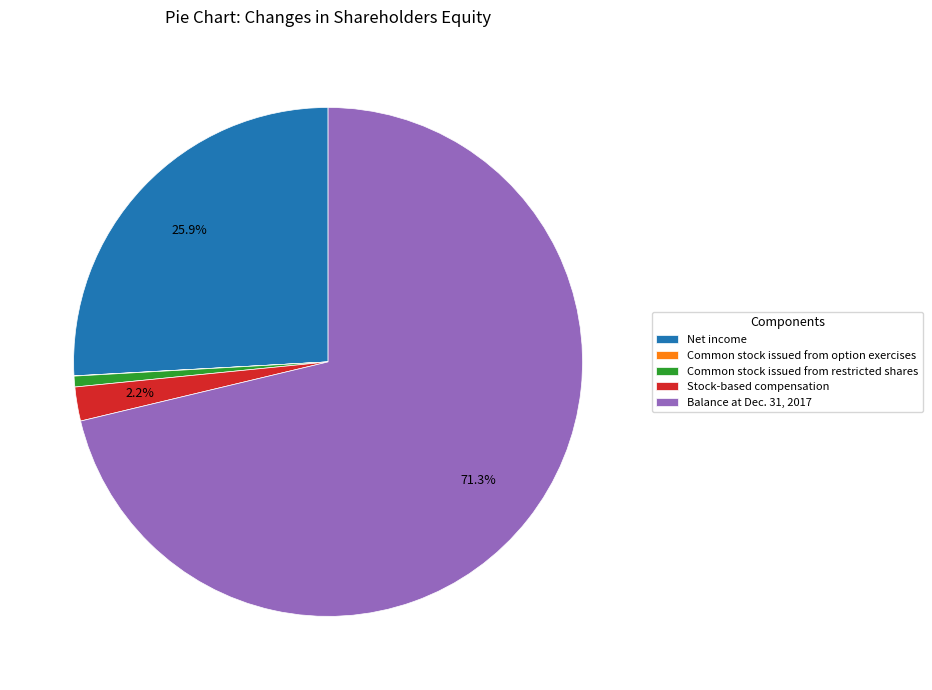

What percentage is the Balance at Dec. 31, 2017 slice, to the nearest percent?

71%